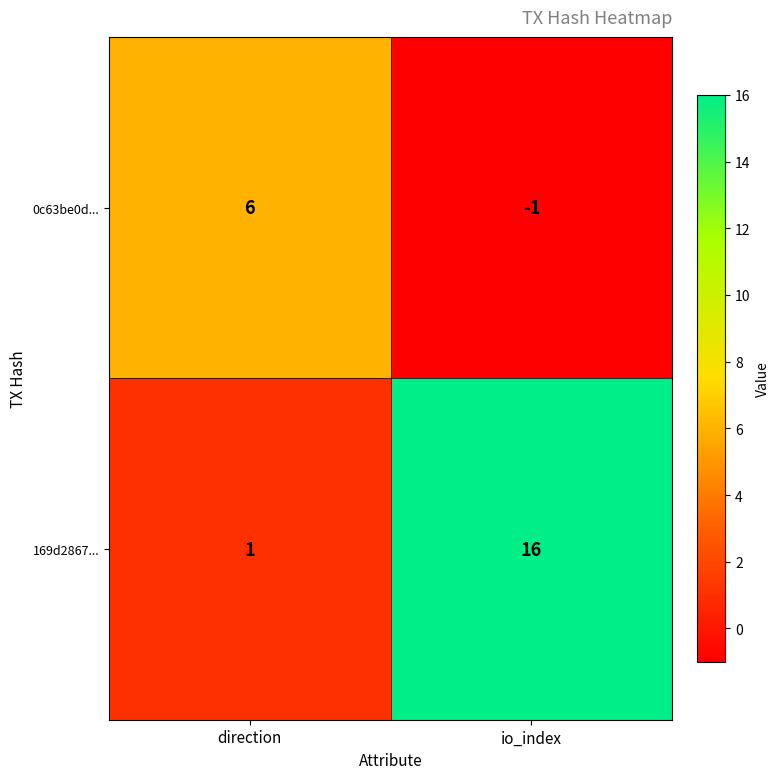

Reading right to left, extract all data points from this chart.

0c63be0d...: -1	6
169d2867...: 16	1